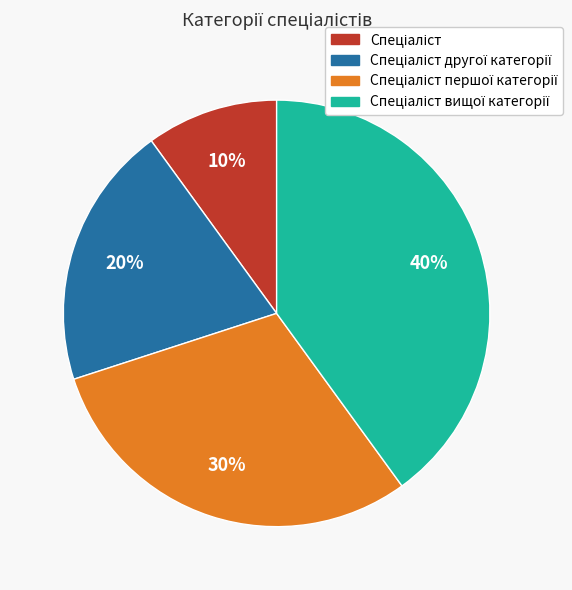

Is there any slice that represents more than half of the pie?

No